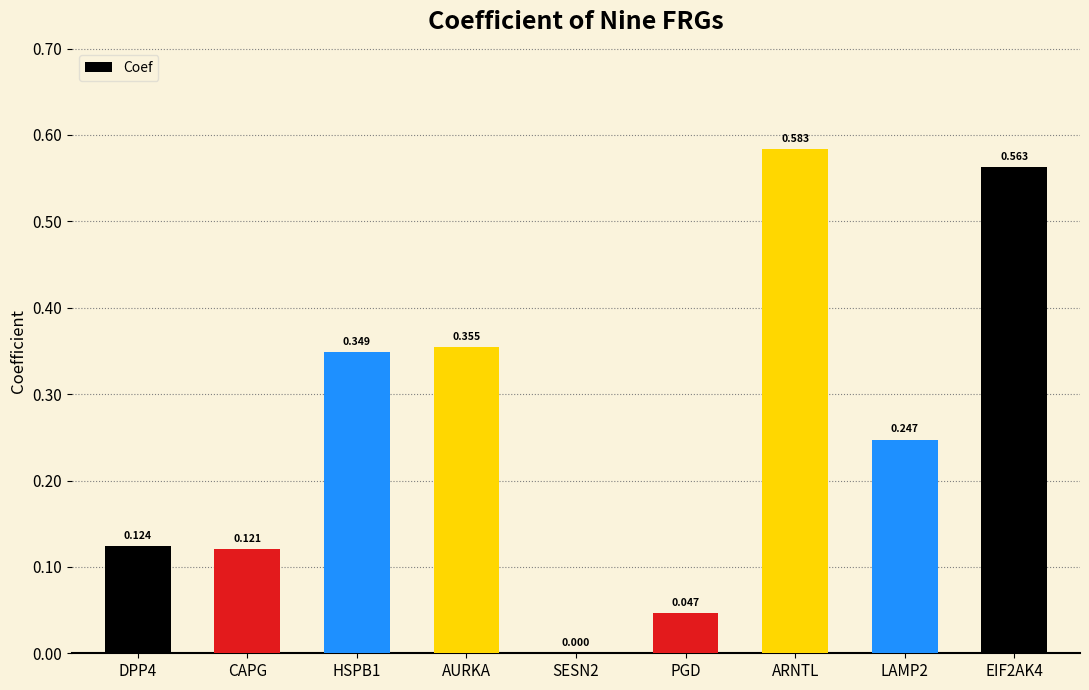

Which has a higher value, AURKA or PGD?

AURKA